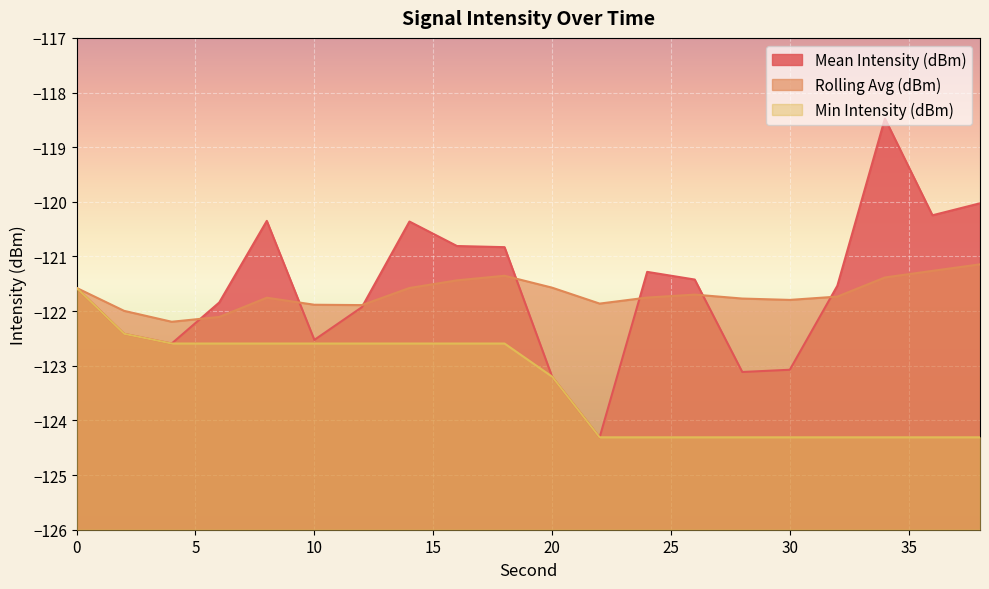

How many values in the Min Intensity (dBm) series exceed -122?

1